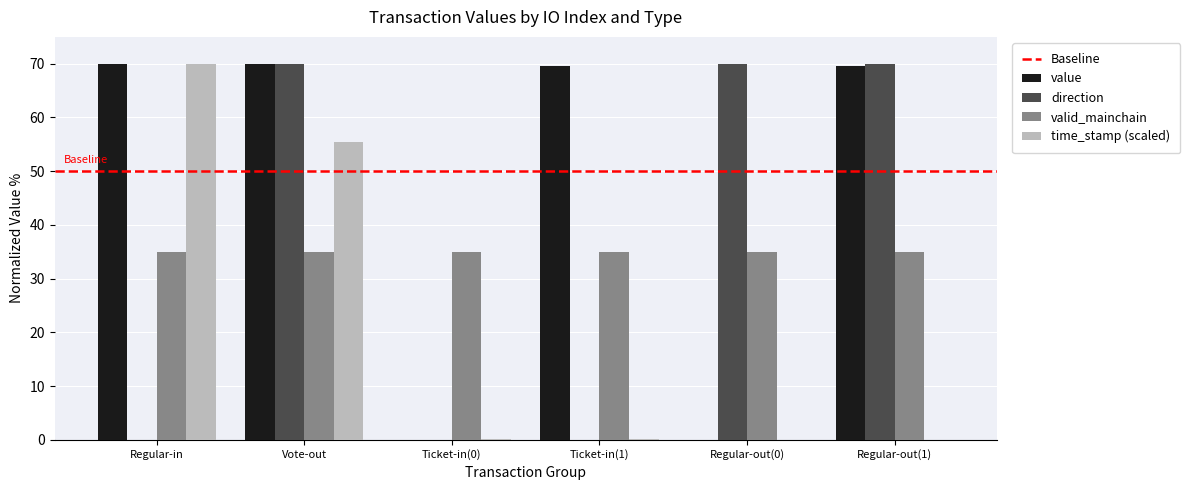

Are the bars grouped side by side (vs. stacked)?

Yes